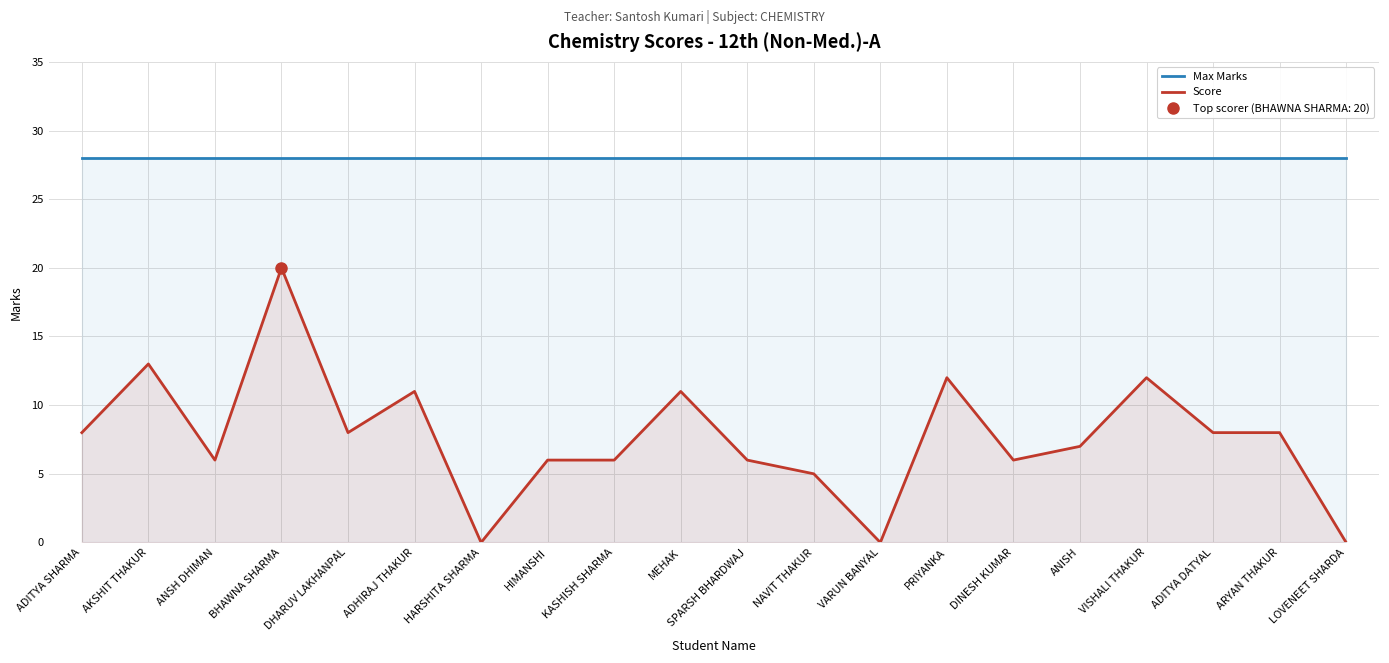

True or false: Score has more than 2 interior local peaks.

True